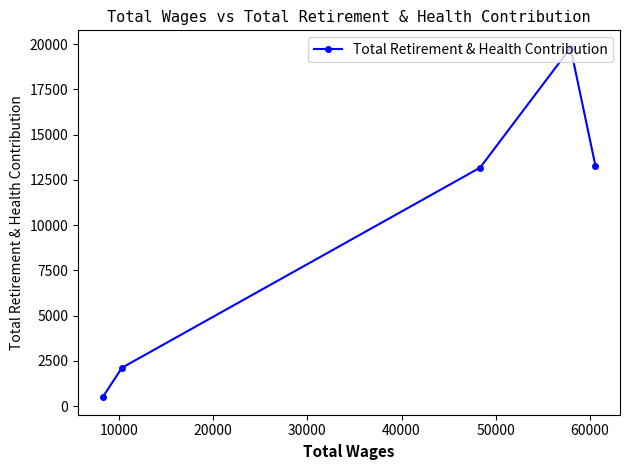

What is the smallest value displayed?

489